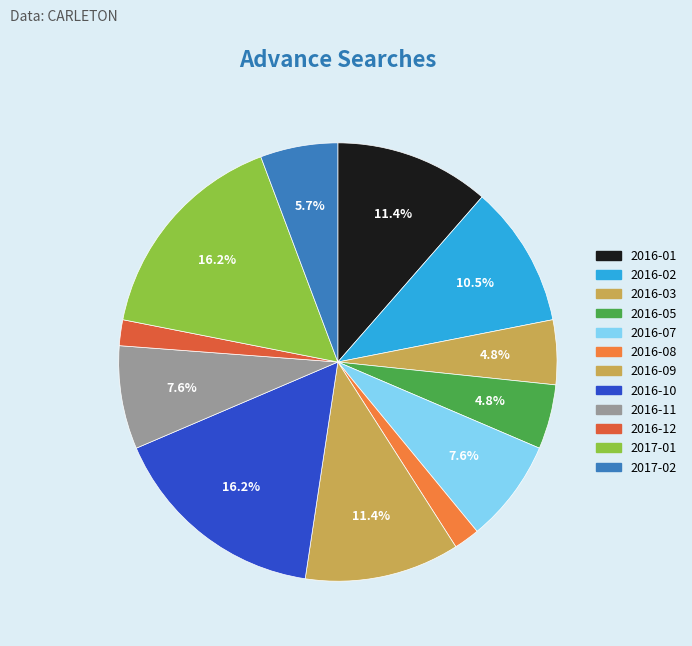

Which slice is the largest?

2016-10